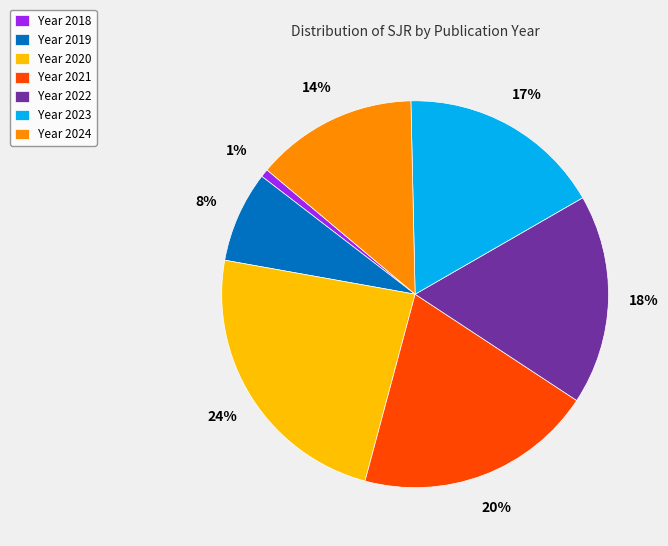

What percentage is the Year 2020 slice, to the nearest percent?

24%